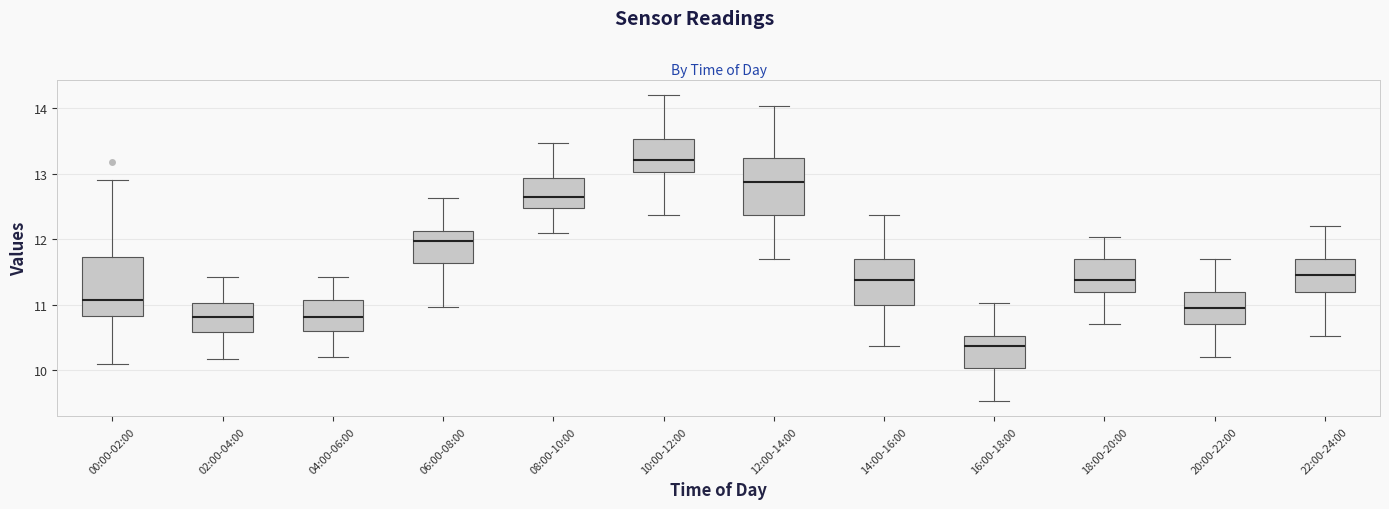

Reading left to right, read every box against the y-axis: the position of its median line, the range the box covers, and the ends of its whiskers. The values are not printed on the chart, so give them approximately, as read against the axis.

00:00-02:00: median 11.1, box 10.8 to 11.7, whiskers 10.1 to 12.9
02:00-04:00: median 10.8, box 10.6 to 11.0, whiskers 10.2 to 11.4
04:00-06:00: median 10.8, box 10.6 to 11.1, whiskers 10.2 to 11.4
06:00-08:00: median 12.0, box 11.6 to 12.1, whiskers 11.0 to 12.6
08:00-10:00: median 12.7, box 12.5 to 12.9, whiskers 12.1 to 13.5
10:00-12:00: median 13.2, box 13.0 to 13.5, whiskers 12.4 to 14.2
12:00-14:00: median 12.9, box 12.4 to 13.2, whiskers 11.7 to 14.0
14:00-16:00: median 11.4, box 11.0 to 11.7, whiskers 10.4 to 12.4
16:00-18:00: median 10.4, box 10.0 to 10.5, whiskers 9.5 to 11.0
18:00-20:00: median 11.4, box 11.2 to 11.7, whiskers 10.7 to 12.0
20:00-22:00: median 11.0, box 10.7 to 11.2, whiskers 10.2 to 11.7
22:00-24:00: median 11.5, box 11.2 to 11.7, whiskers 10.5 to 12.2